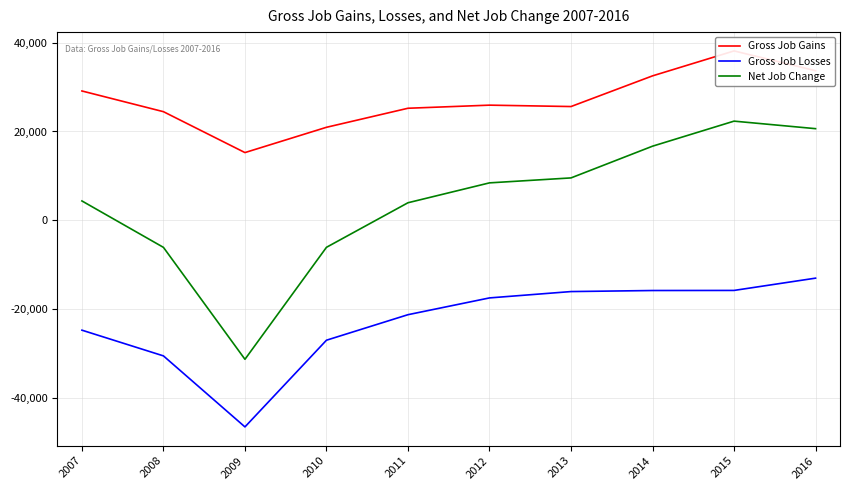

What is the value of the Net Job Change point at the 1st from the left?

4340